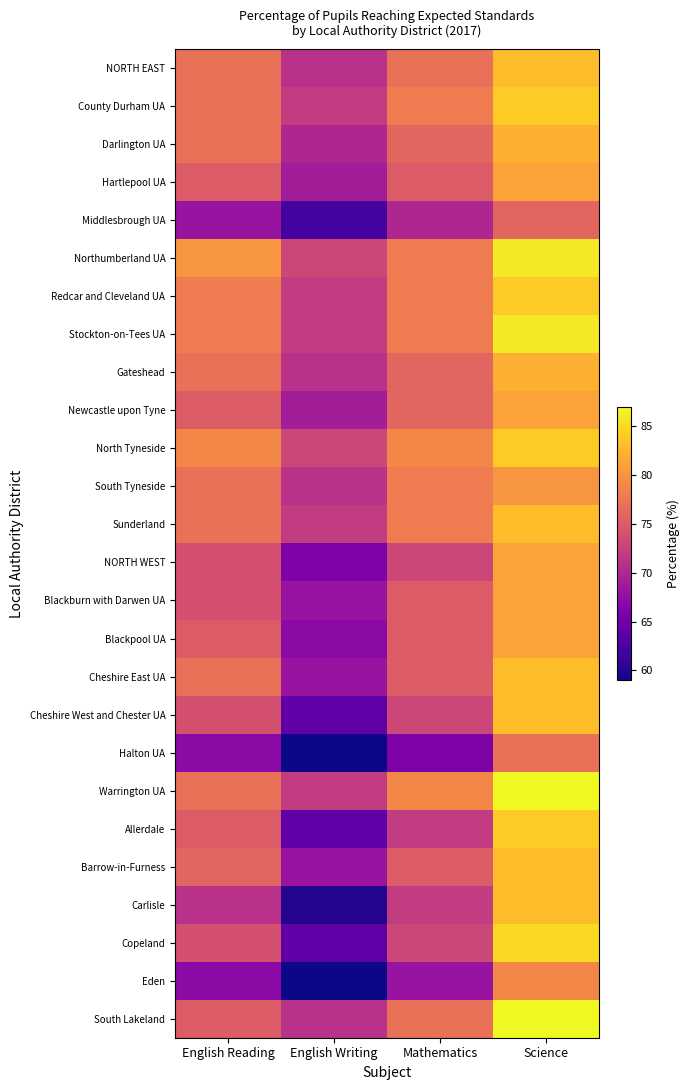

Which has a higher value, English Reading or Mathematics?

English Reading